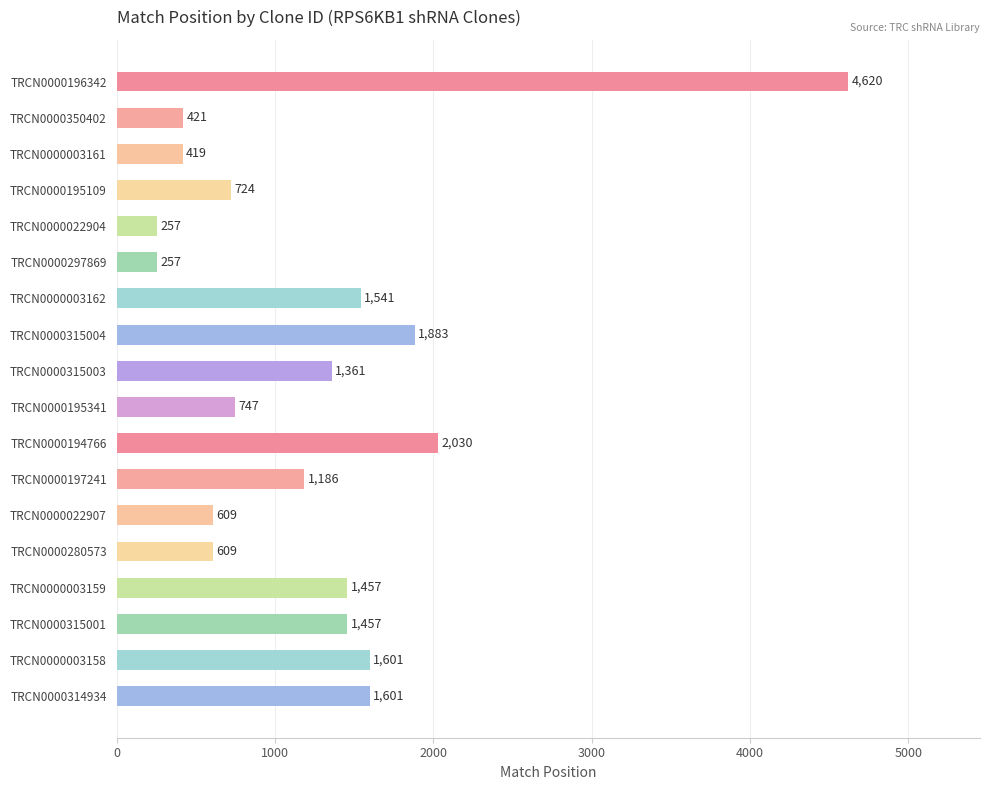

What is the label of the 11th bar from the top?

TRCN0000194766